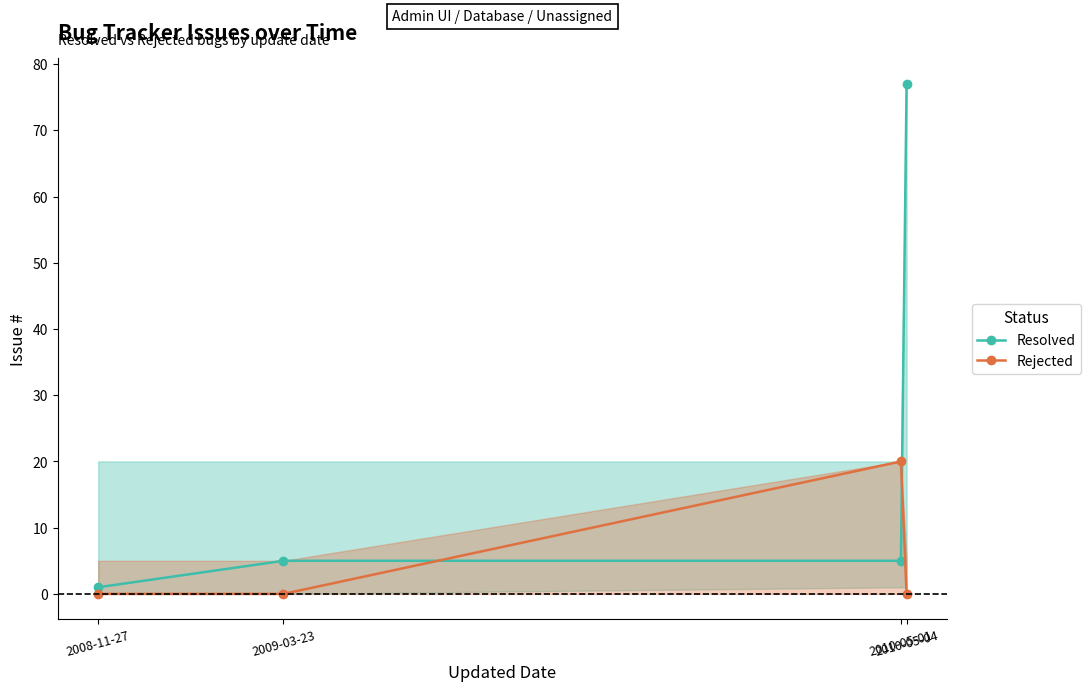

How many values in the Resolved series exceed 5?

1